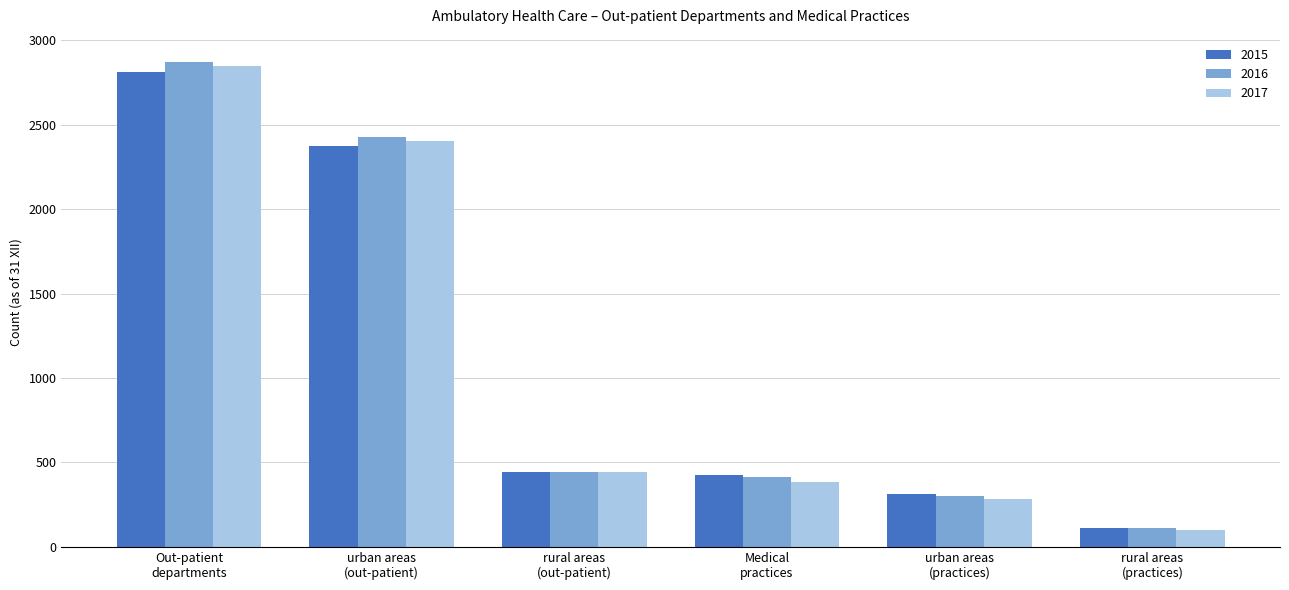

The value of 2015 at Medical
practices is 425. True or false?

True